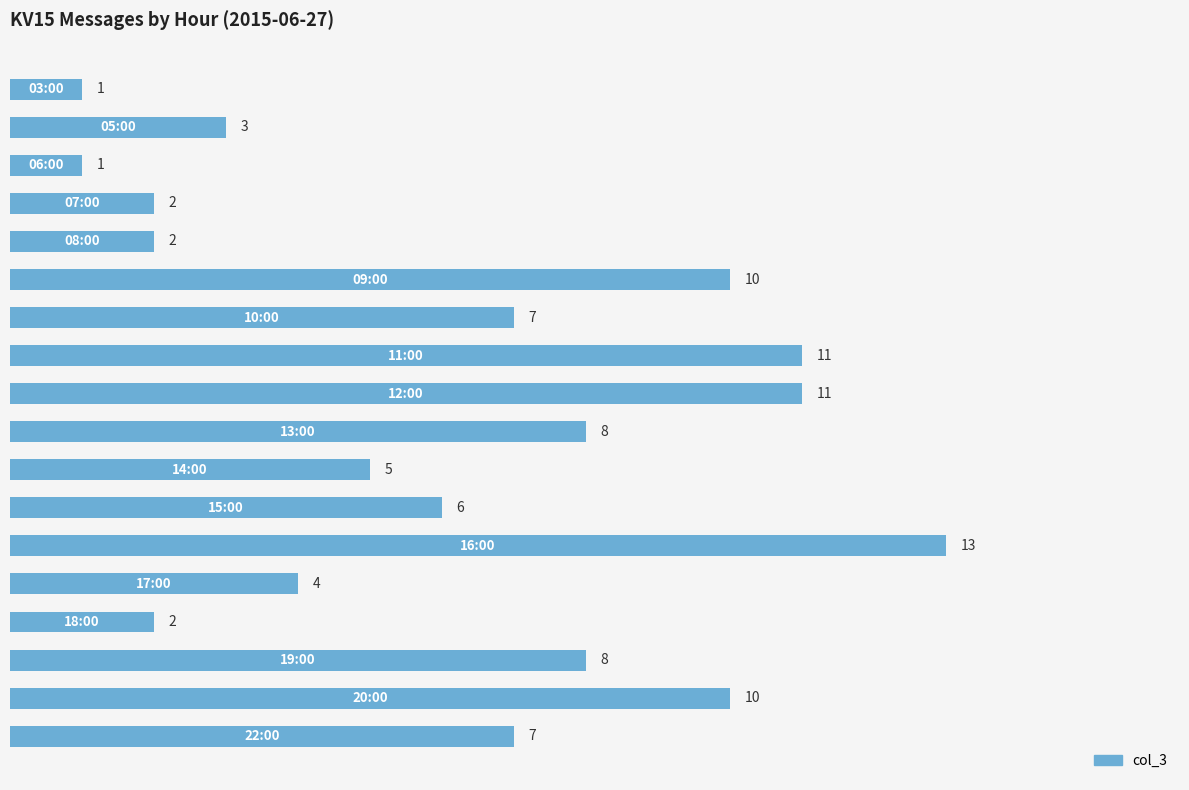

How many categories are shown in the chart?

18